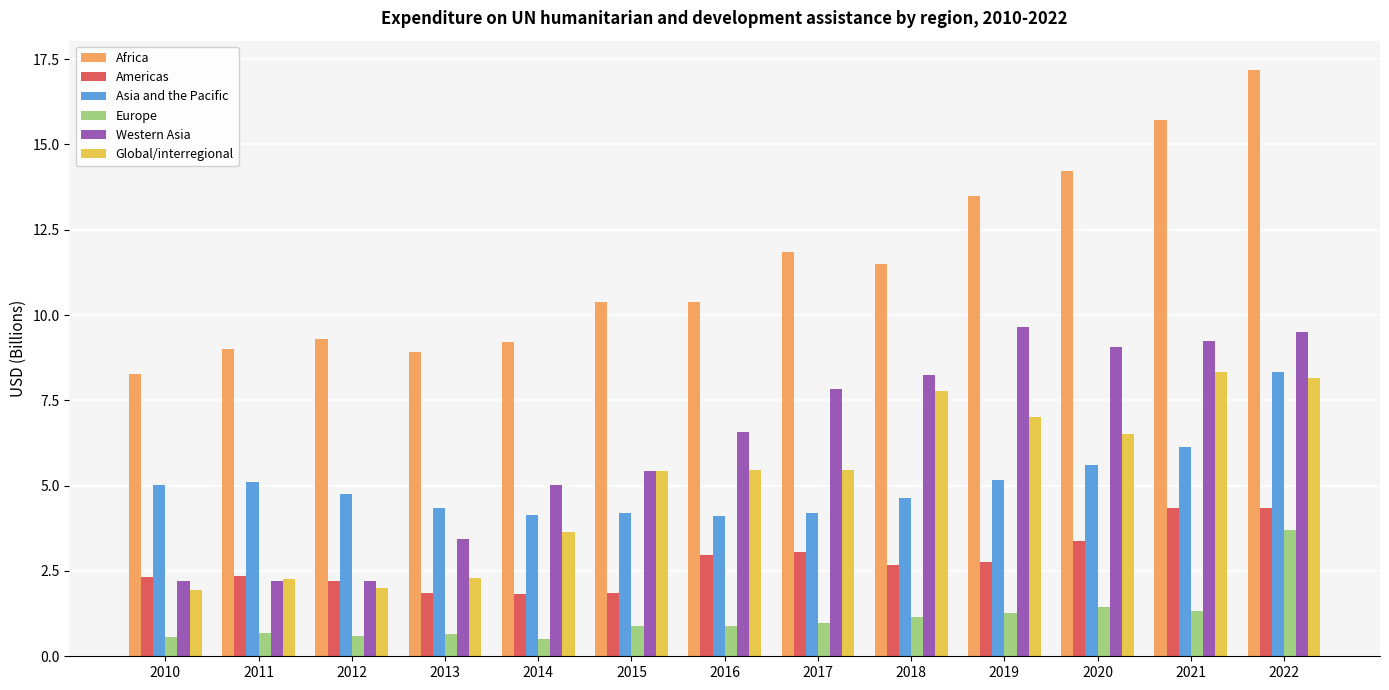

Which series has the largest total across all categories?

Africa